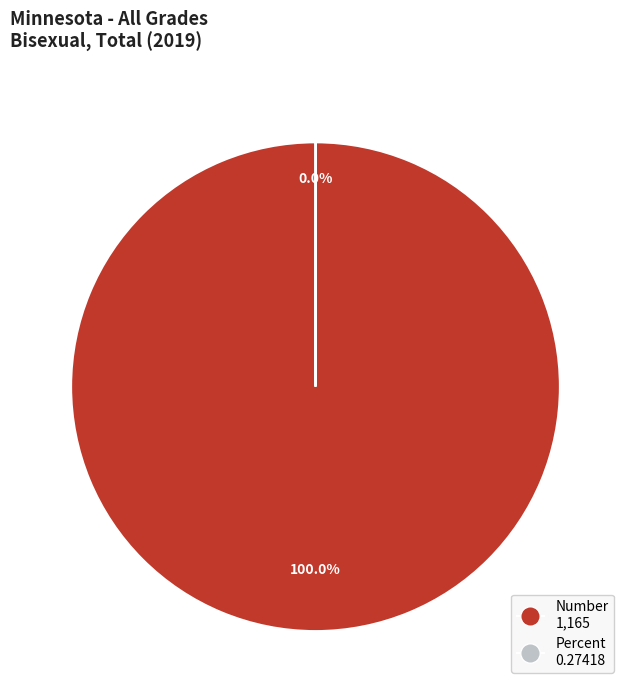

Does any single category account for the majority?

Yes